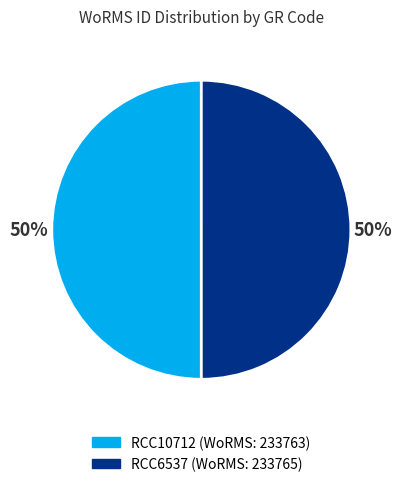

Approximately how many times larger is the value at RCC10712 compared to RCC6537?

1.0